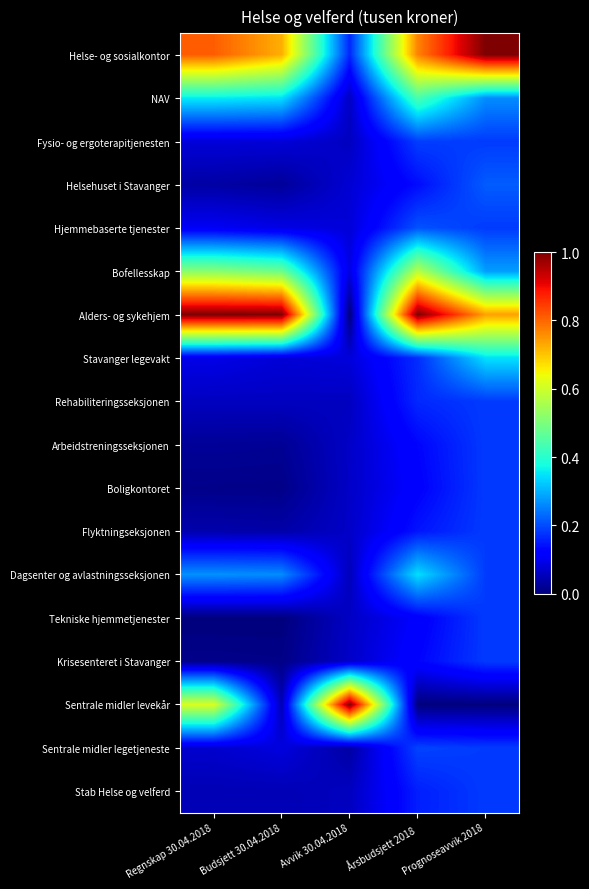

What is the total value across all series at Avvik 30.04.2018?

2.1